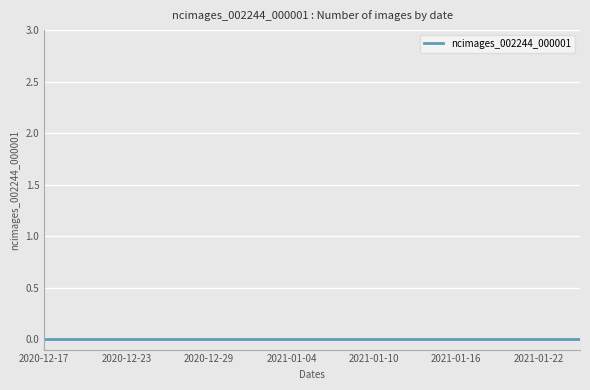

What position from the right is 2021-01-06?

20